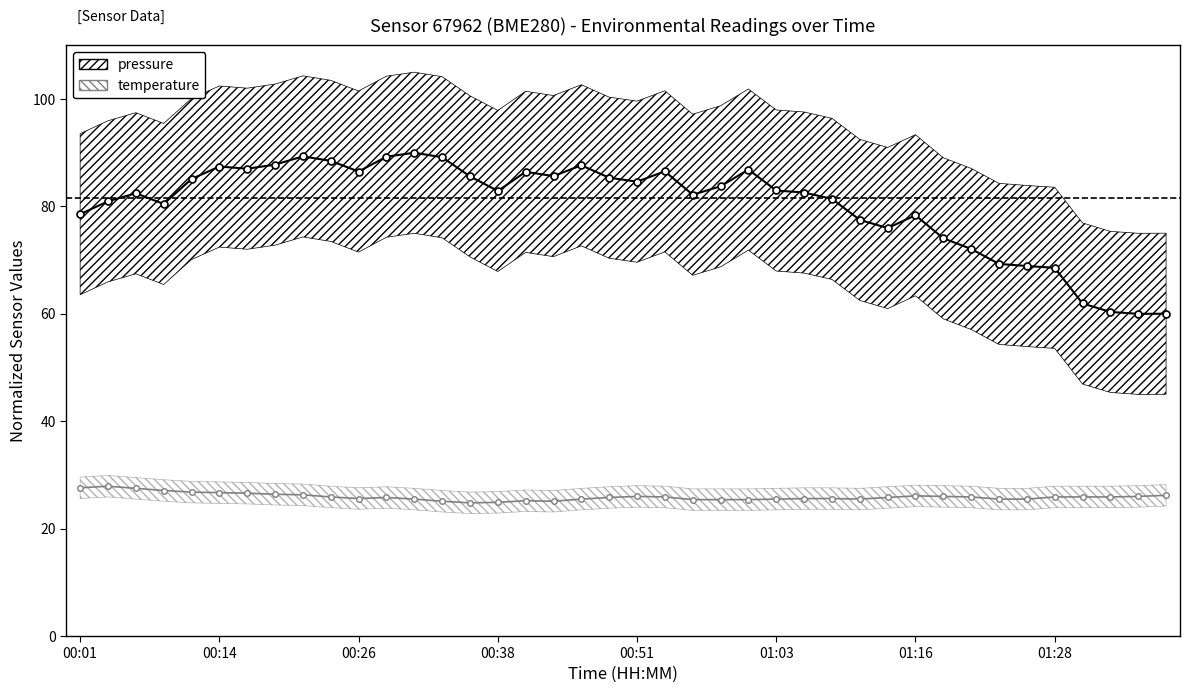

Which category has the highest value across all series?

00:31